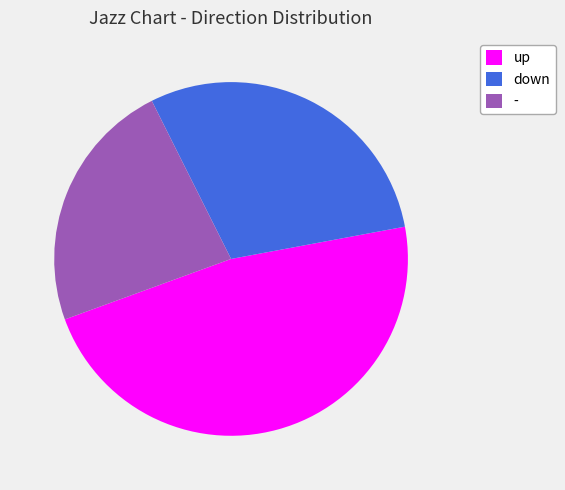

To the nearest percent, what is the difference between the largest and smallest slice percentages?

24%